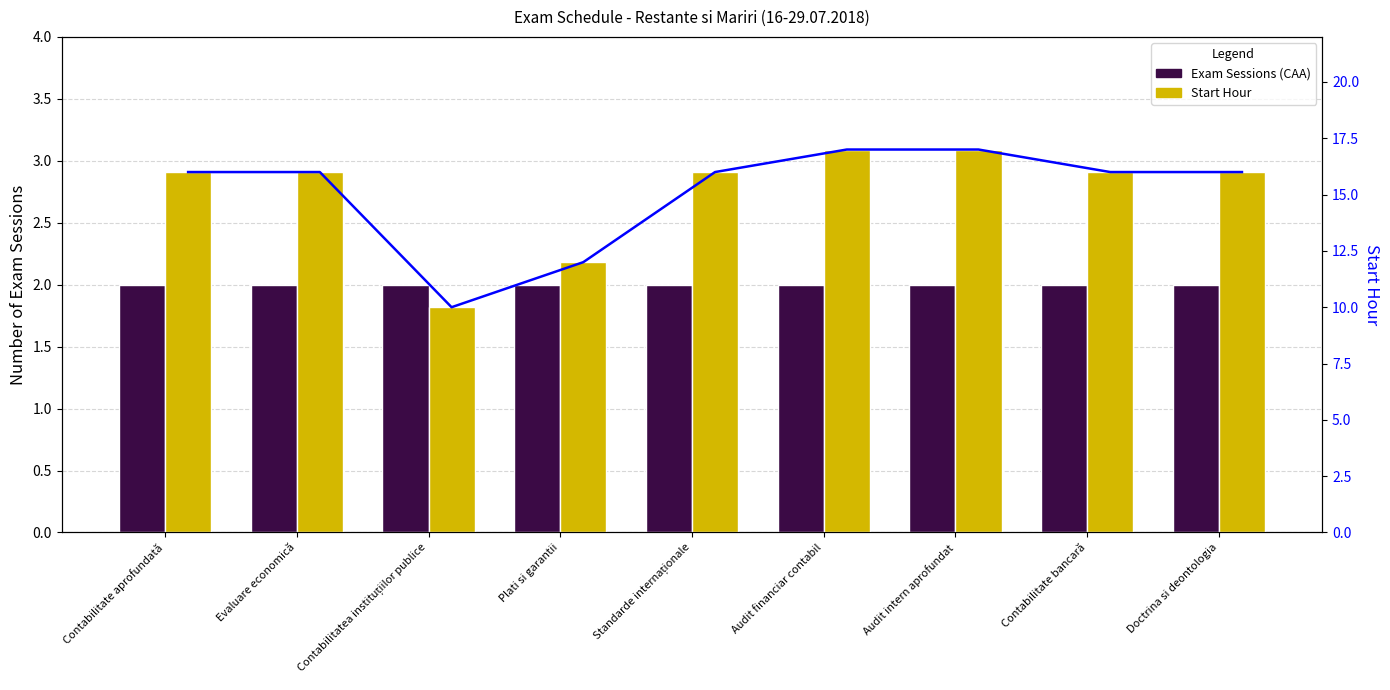

Which label corresponds to the largest value in the chart?

Audit financiar contabil